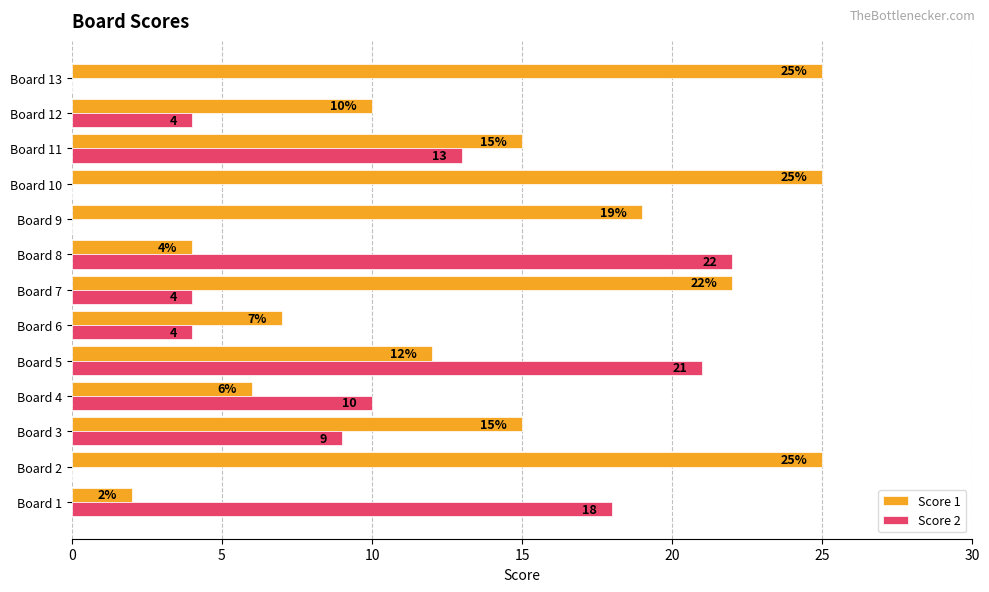

Which category has the highest value in the Score 2 series?

Board 8